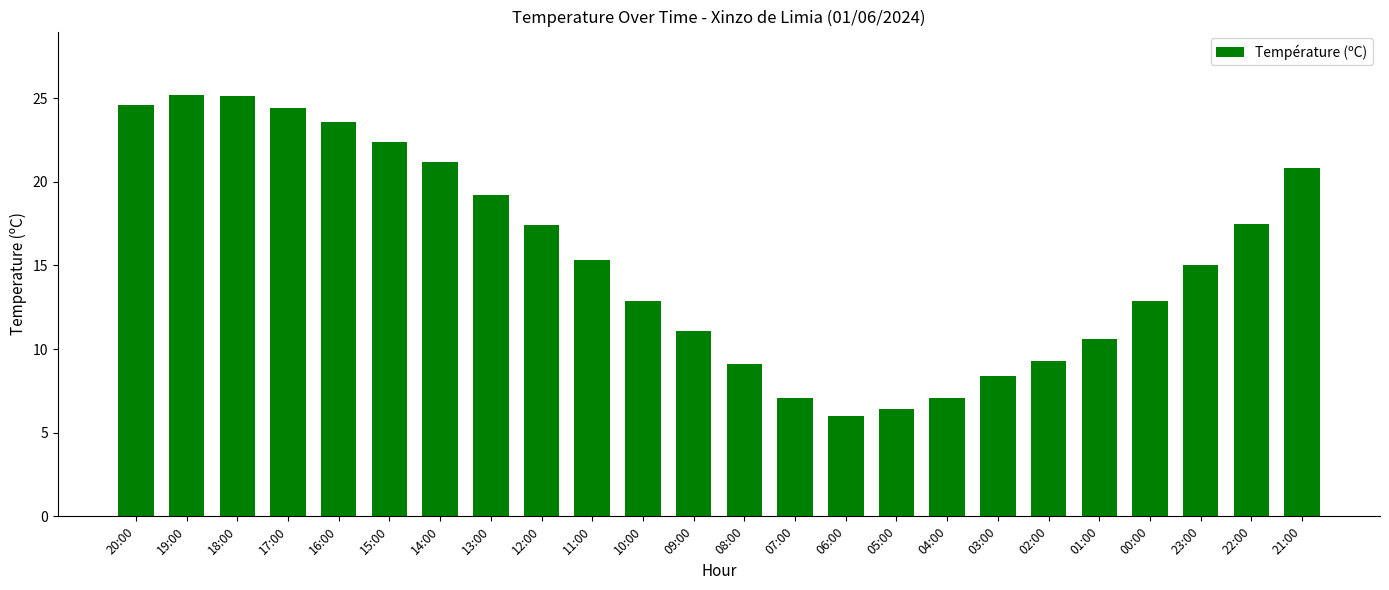

Are the bars grouped side by side (vs. stacked)?

No